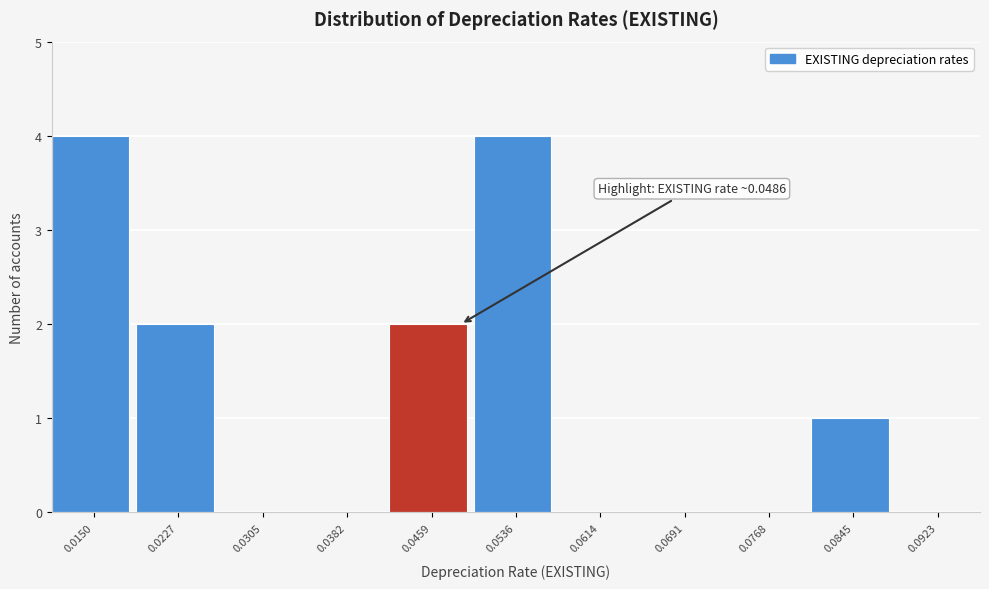

Reading left to right, list all the values displayed in this chart.

0.0150=4	0.0227=2	0.0305=0	0.0382=0	0.0459=2	0.0536=4	0.0614=0	0.0691=0	0.0768=0	0.0845=1	0.0923=0